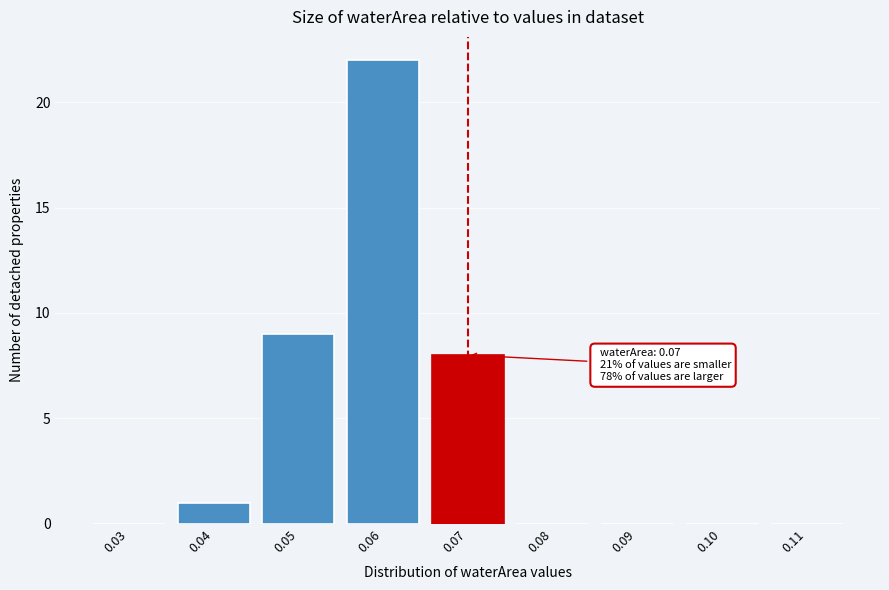

Reading left to right, what are all the values shown in this chart?

0.03=0	0.04=1	0.05=9	0.06=22	0.07=8	0.08=0	0.09=0	0.10=0	0.11=0